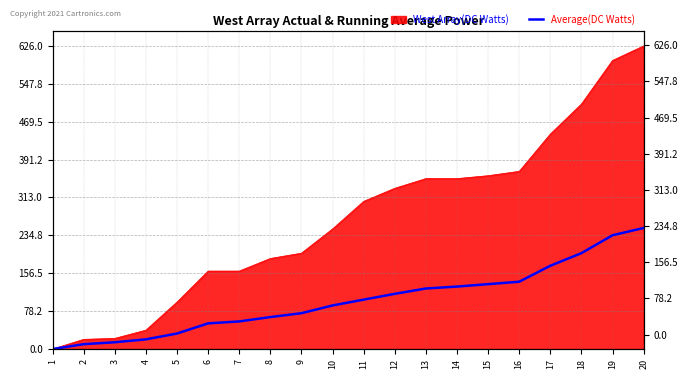

The chart shows a value of 139 at 16. True or false?

True